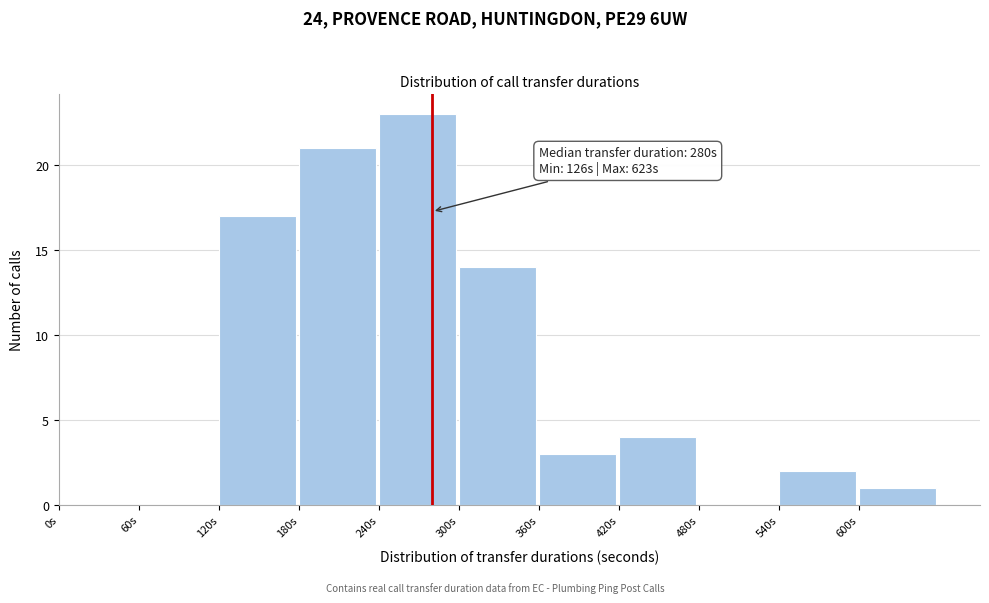

Over which range of the x-axis is the bar tallest?

240 to 300